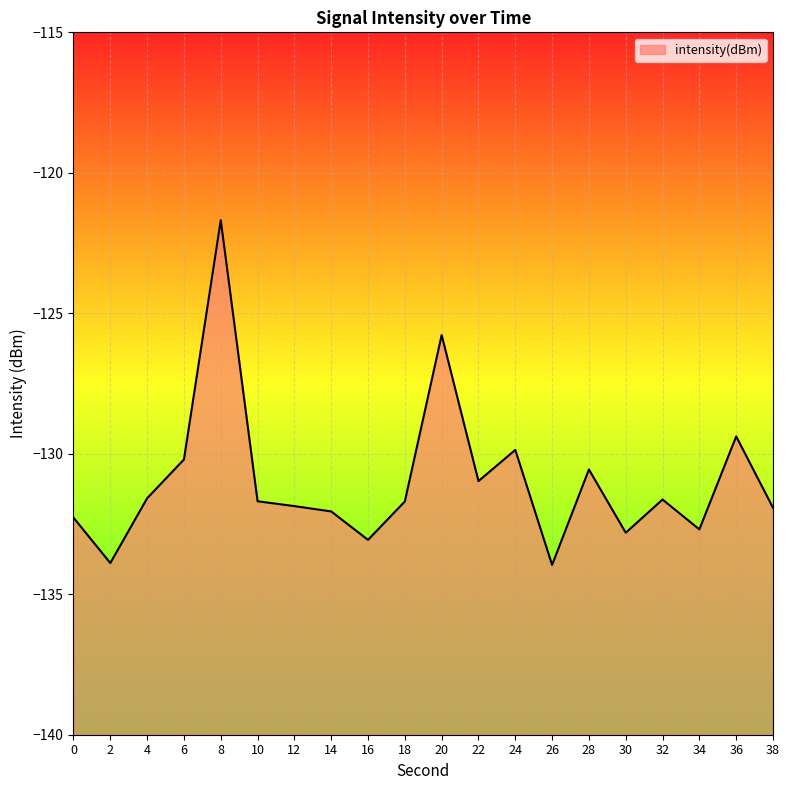

What is the value of the 1st point from the left?

-132.3